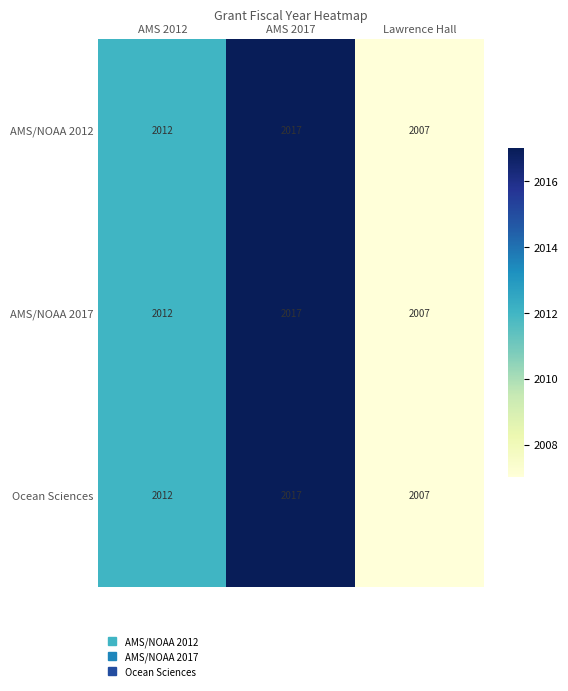

Reading left to right, what are all the values shown in this chart?

AMS/NOAA 2012: 2012	2017	2007
AMS/NOAA 2017: 2012	2017	2007
Ocean Sciences: 2012	2017	2007